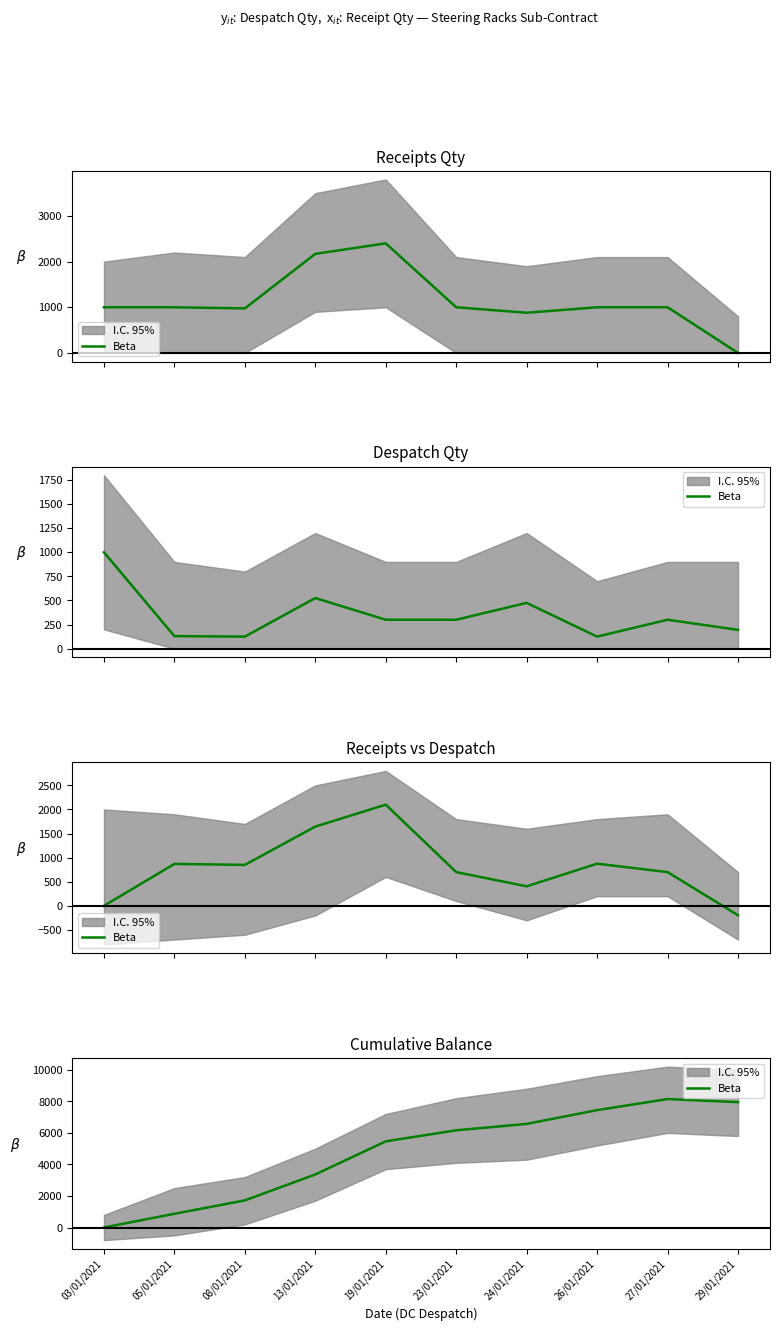

Between 08/01/2021 and 27/01/2021, which is larger?

27/01/2021